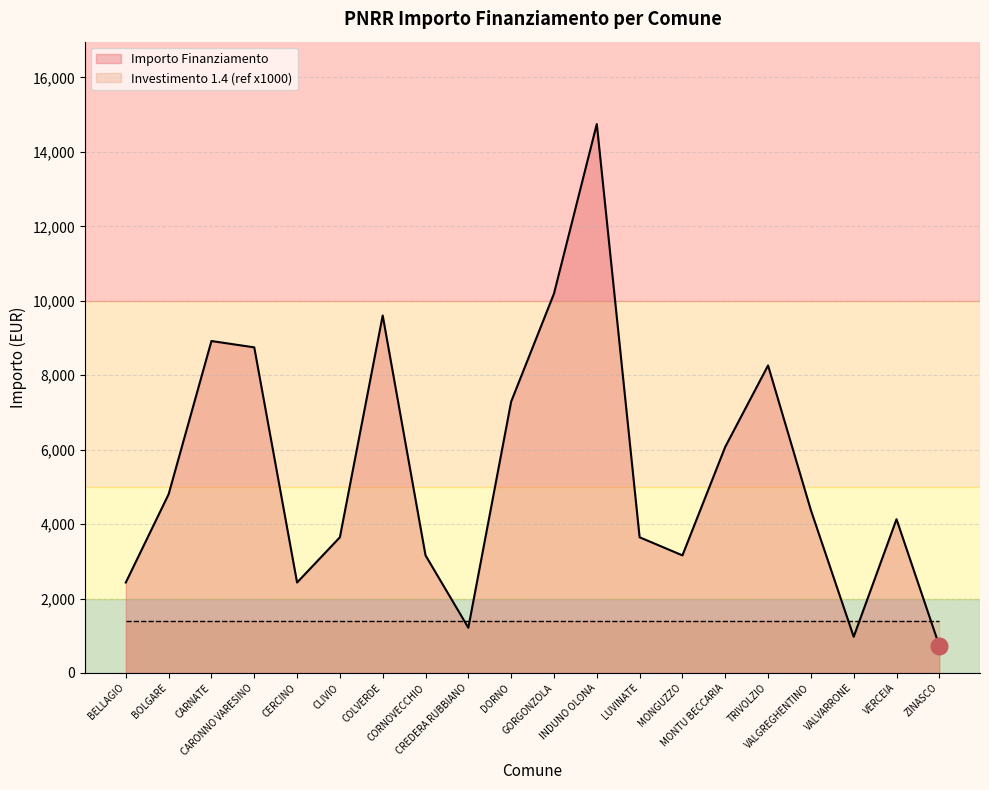

At which category is the sum across all series the highest?

INDUNO OLONA